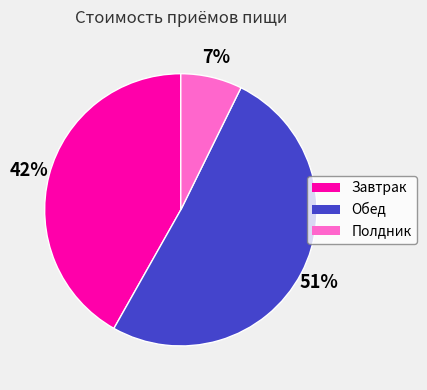

Does Завтрак represent more than half of the total?

No